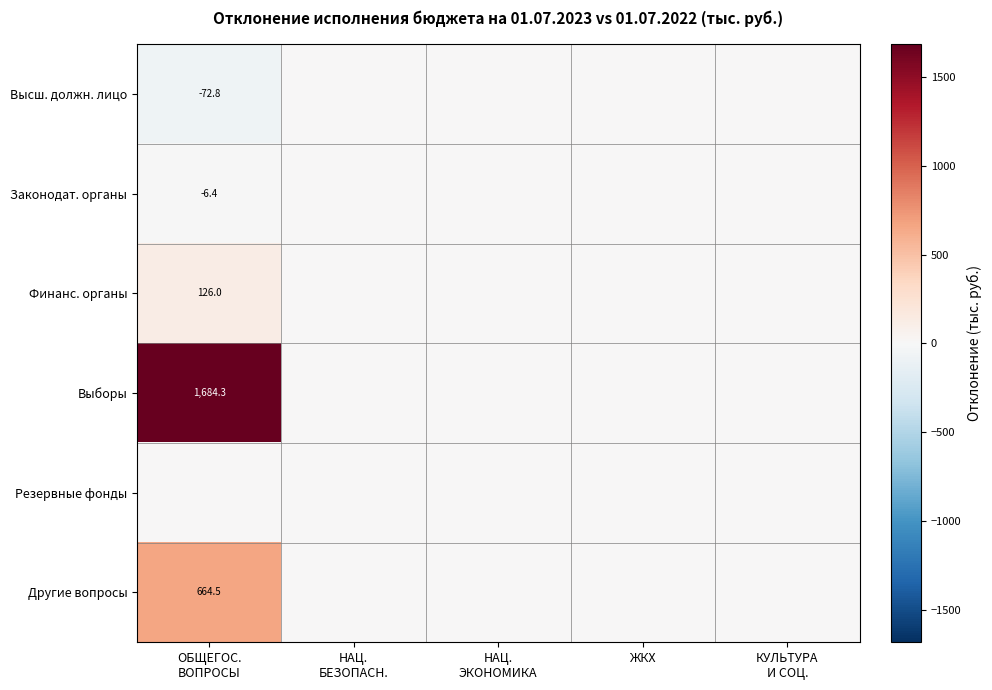

How many series are shown in this chart?

6